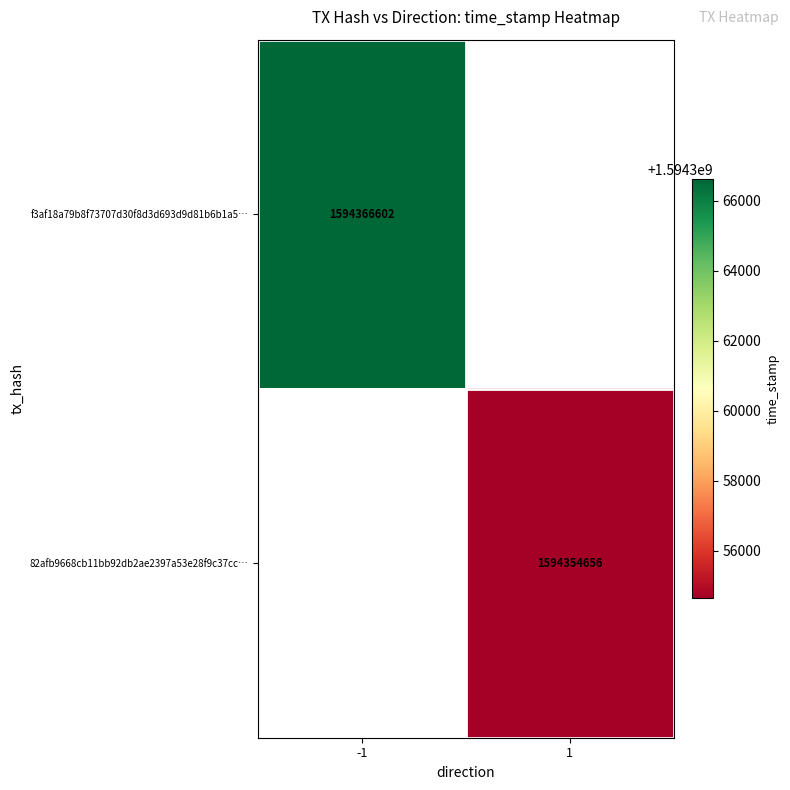

True or false: f3af18a79b8f73707d30f8d3d693d9d81b6b1a5… has a value of 2366148789.6 at -1.

False